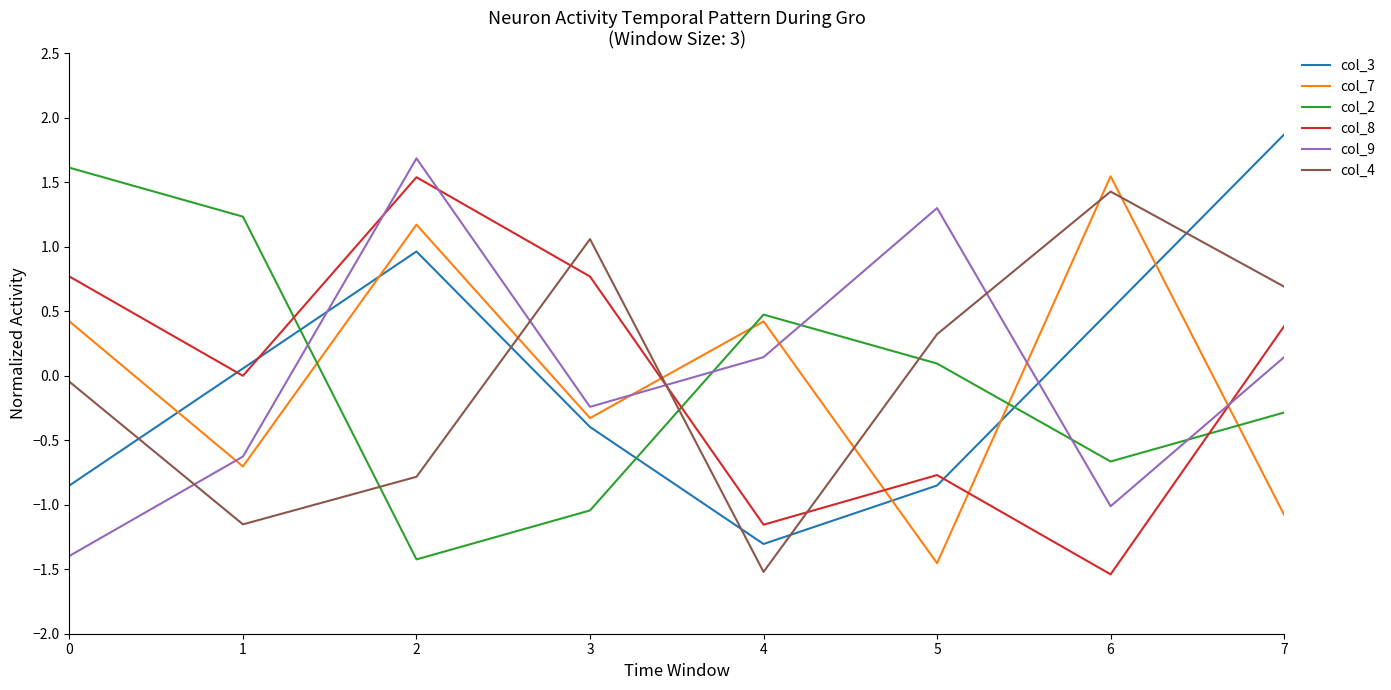

What is the difference between the maximum and minimum values in the col_3 series?

3.2